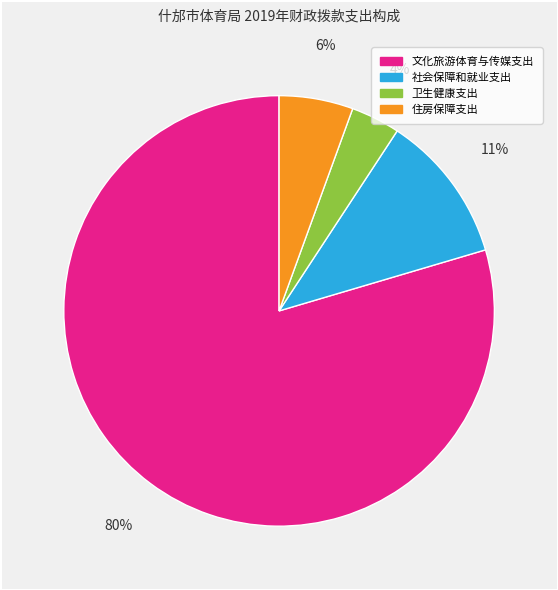

To the nearest percent, what is the average slice percentage?

25%